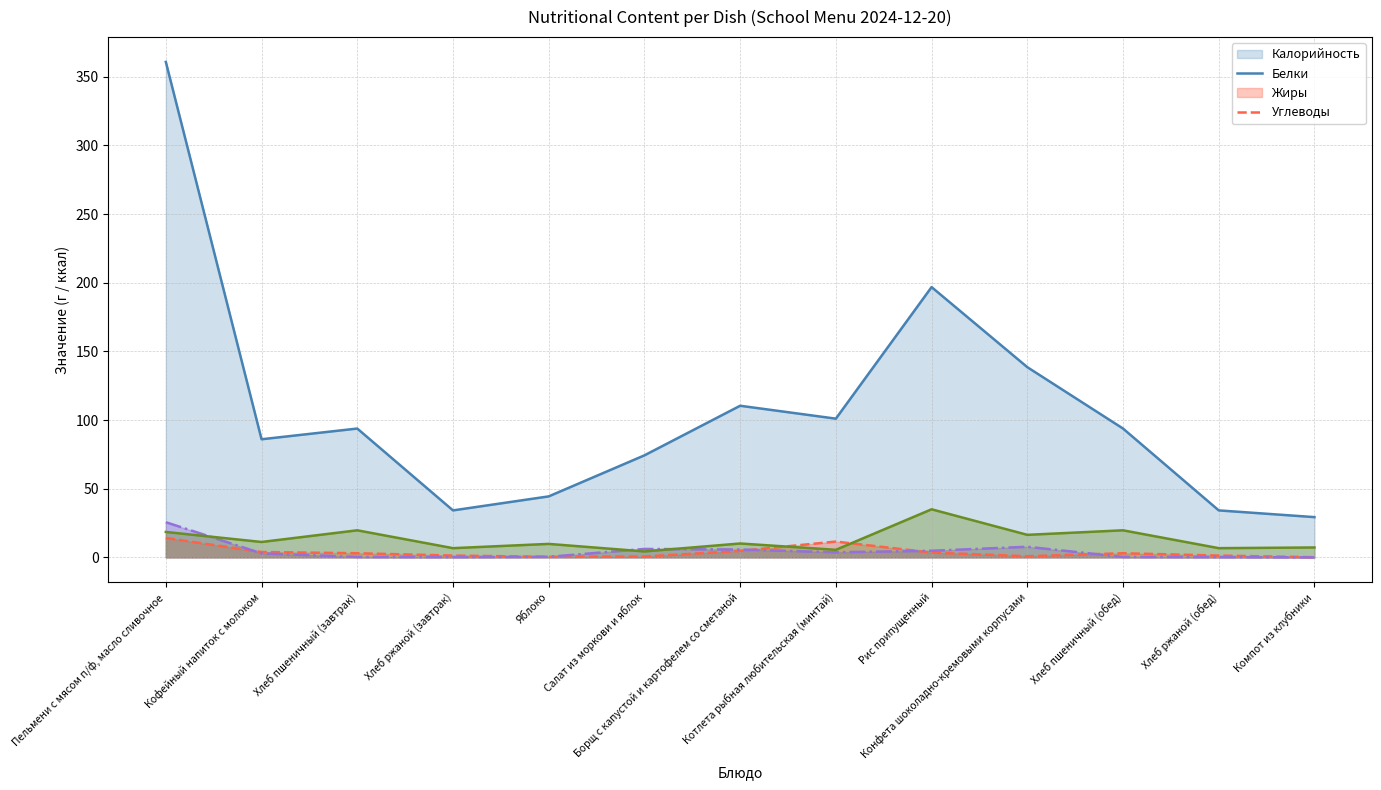

How many lines are shown in the chart?

4